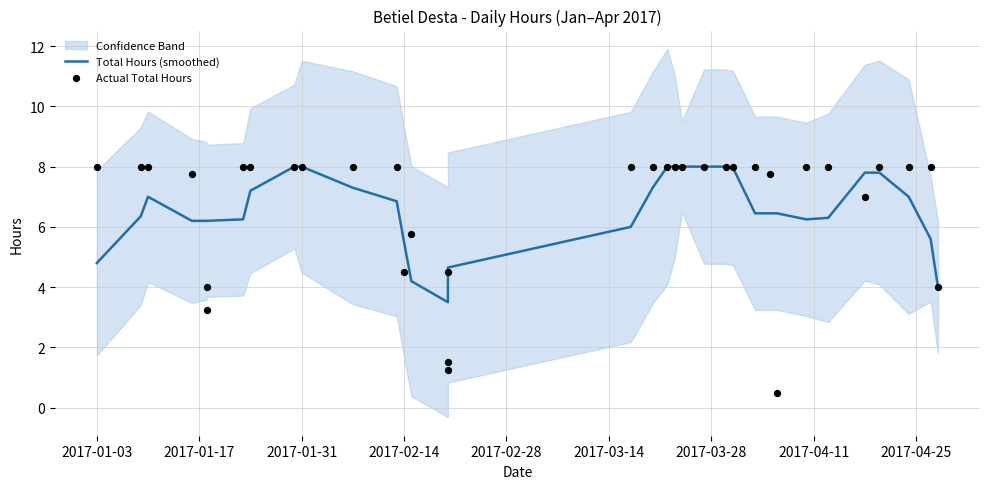

Which series has the largest total across all categories?

Actual Total Hours